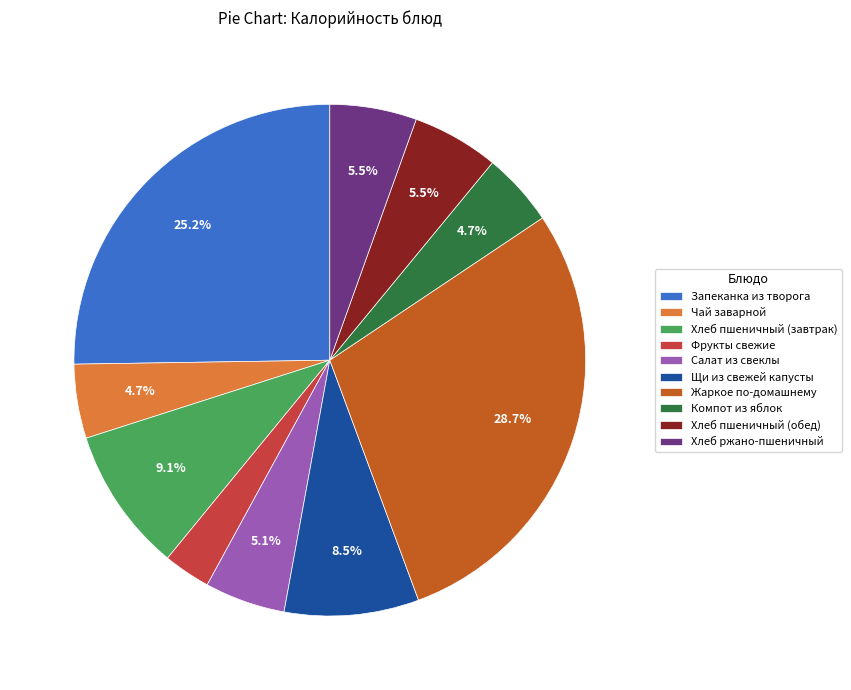

How much of the chart is everything except Щи из свежей капусты?

91.5%